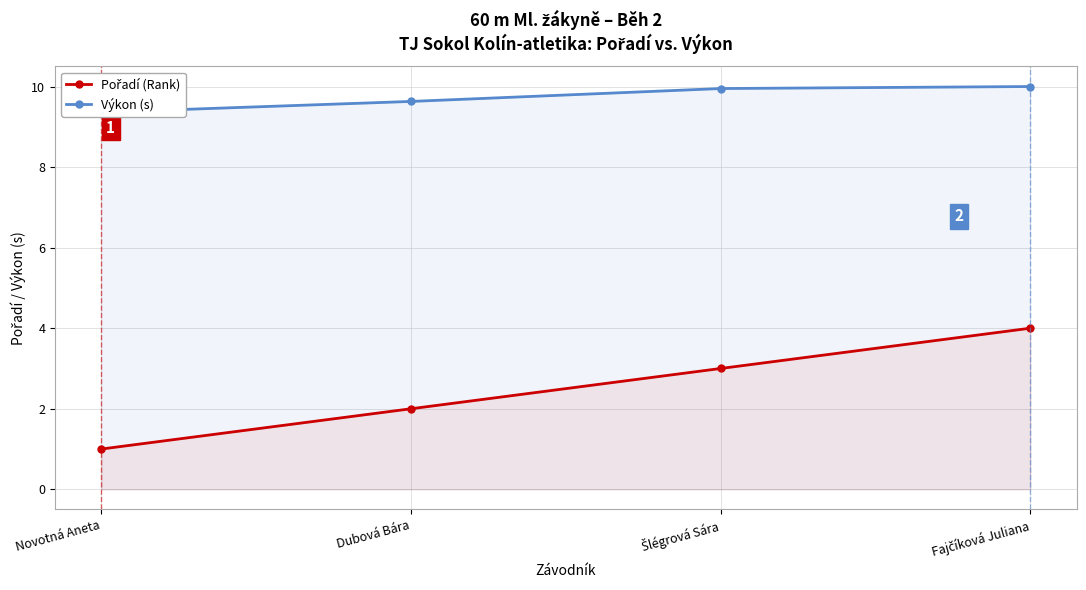

Which has a higher value, Dubová Bára or Novotná Aneta?

Dubová Bára